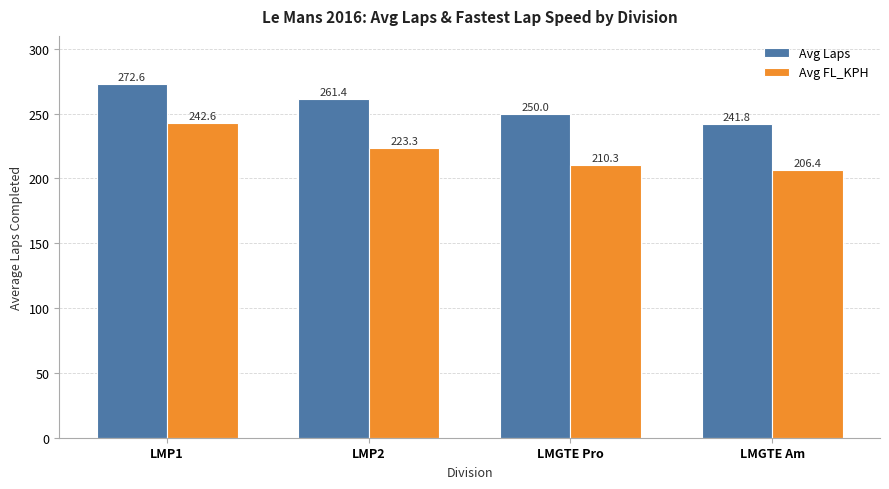

Reading left to right, transcribe all the data shown in this chart.

Avg Laps: LMP1=272.6	LMP2=261.4	LMGTE Pro=250.0	LMGTE Am=241.8
Avg FL_KPH: LMP1=242.6	LMP2=223.3	LMGTE Pro=210.3	LMGTE Am=206.4